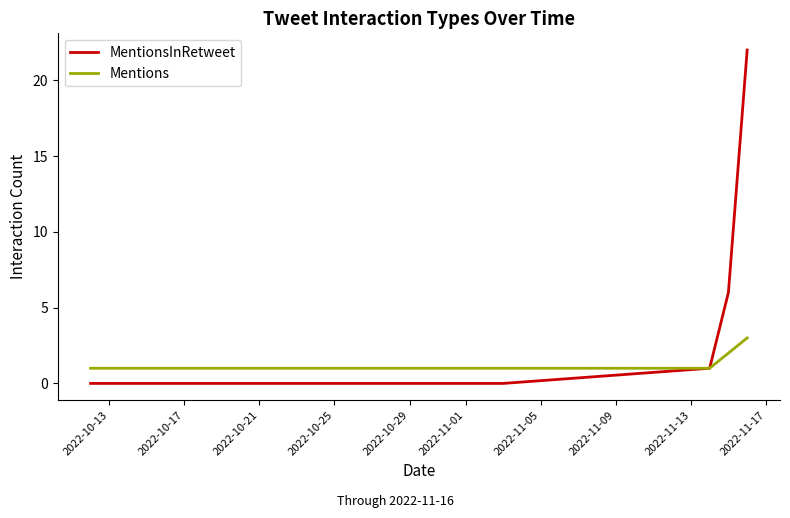

What is the greatest value displayed?

22